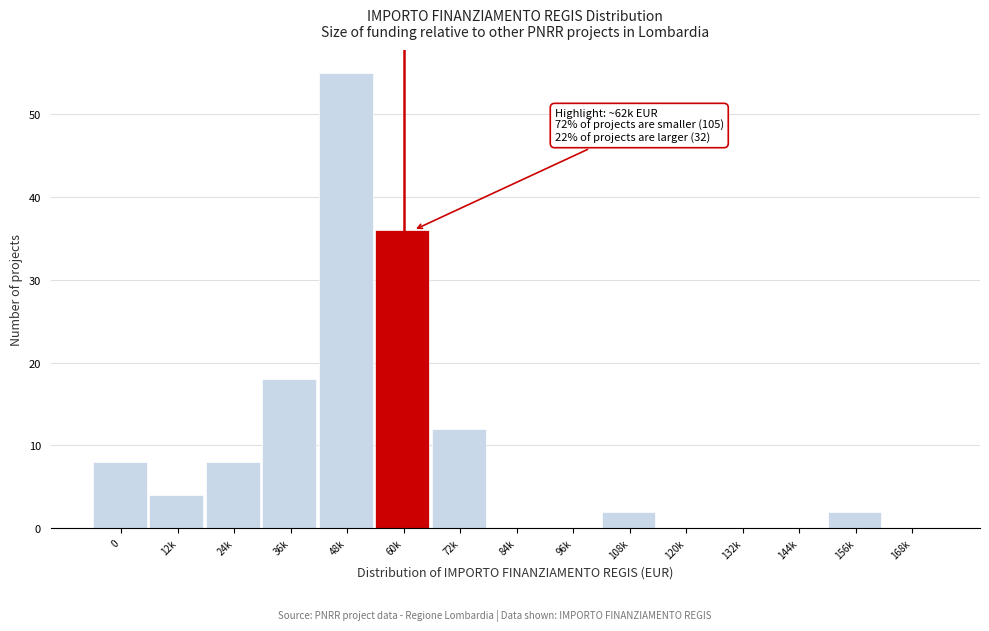

Reading right to left, what are all the values shown in this chart?

168k=0	156k=2	144k=0	132k=0	120k=0	108k=2	96k=0	84k=0	72k=12	60k=36	48k=55	36k=18	24k=8	12k=4	0=8